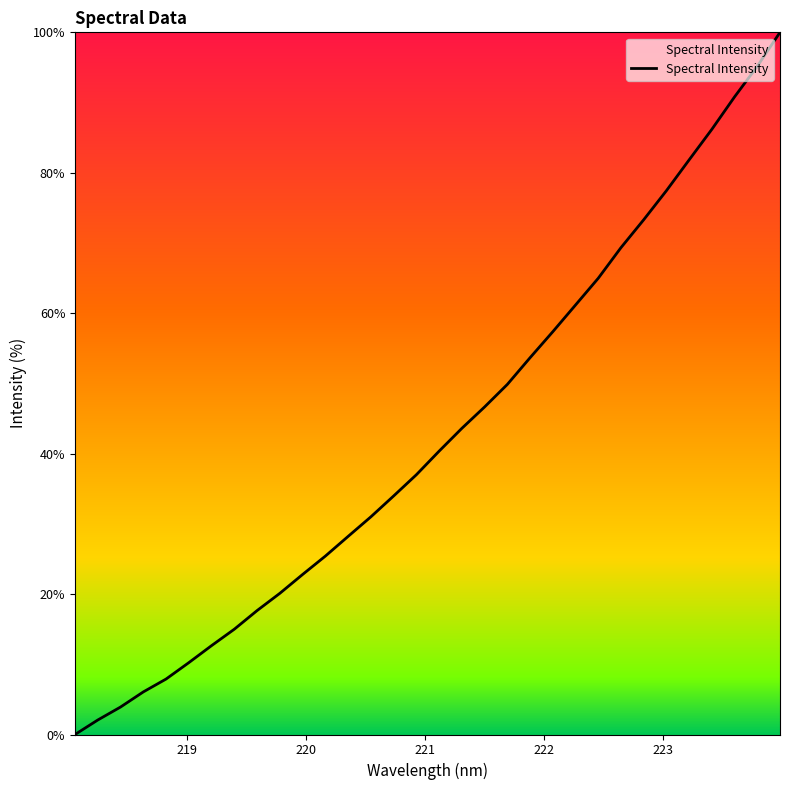

Does the chart have visible grid lines?

No